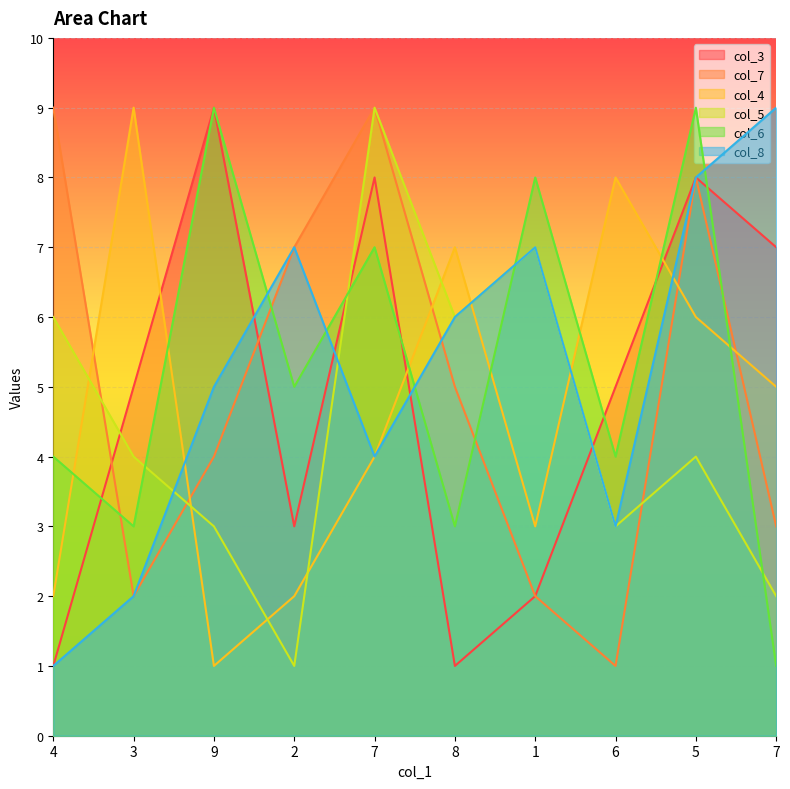

The col_8 series shows 7 at 2. True or false?

True